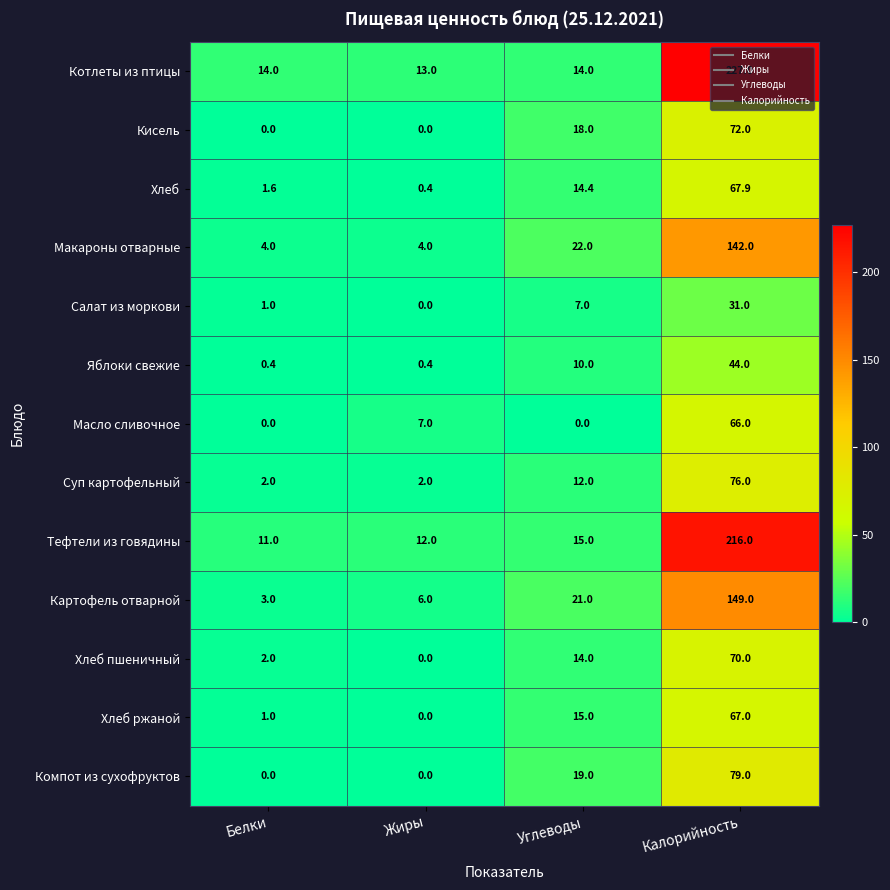

Is it true that Суп картофельный equals 2.0 at Жиры?

True